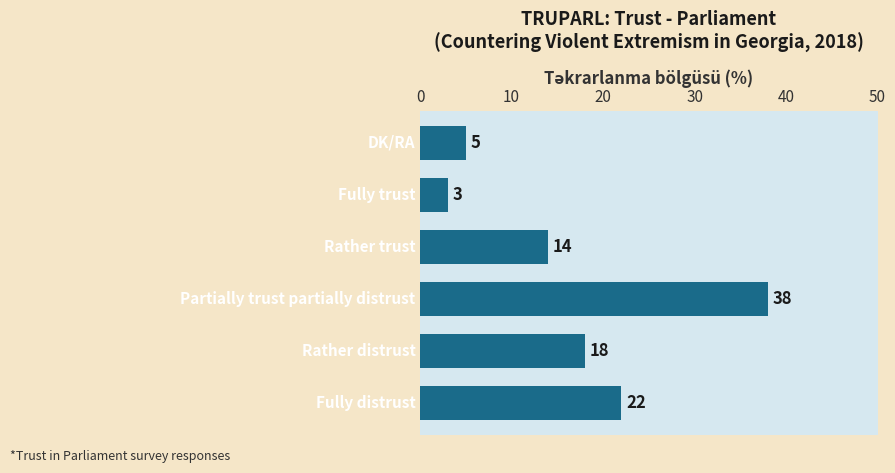

What is the minimum value shown in the chart?

3